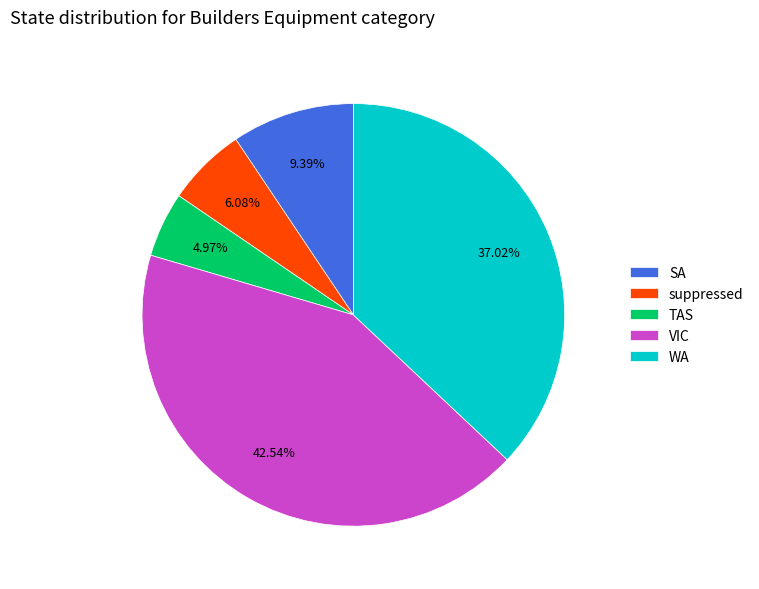

Combined, what portion of the pie is SA and VIC?

51.9%